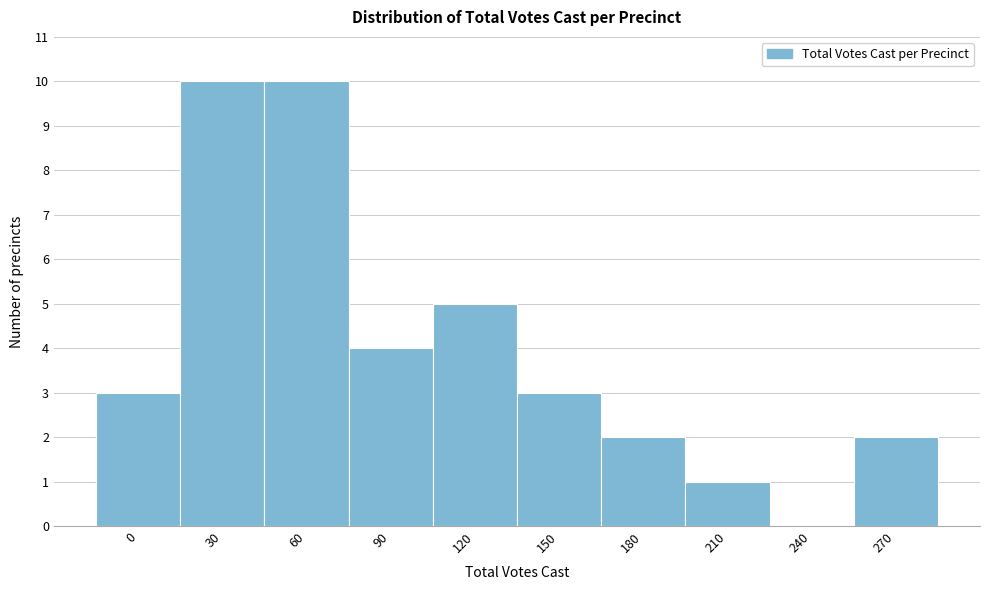

Reading right to left, extract all data points from this chart.

270=2	240=0	210=1	180=2	150=3	120=5	90=4	60=10	30=10	0=3